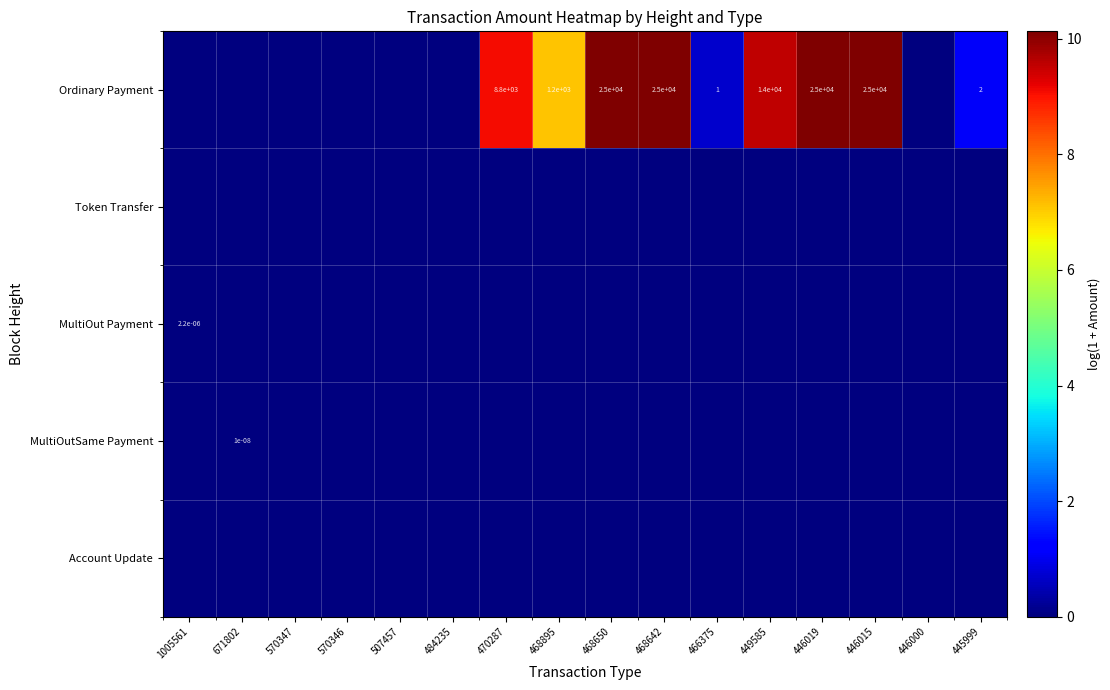

True or false: Ordinary Payment has a value of 0.0 at 507457.

True